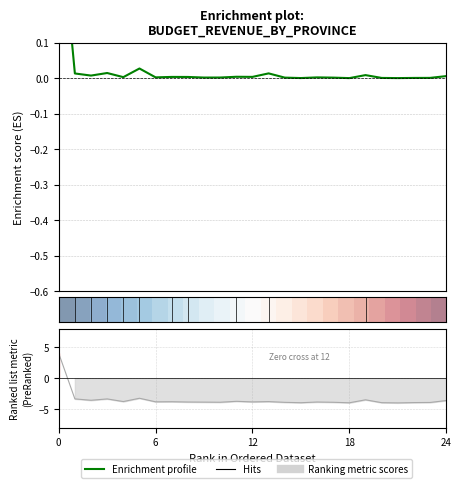

In Enrichment profile, how many points are lower than both neighbors (excluding endpoints)?

8